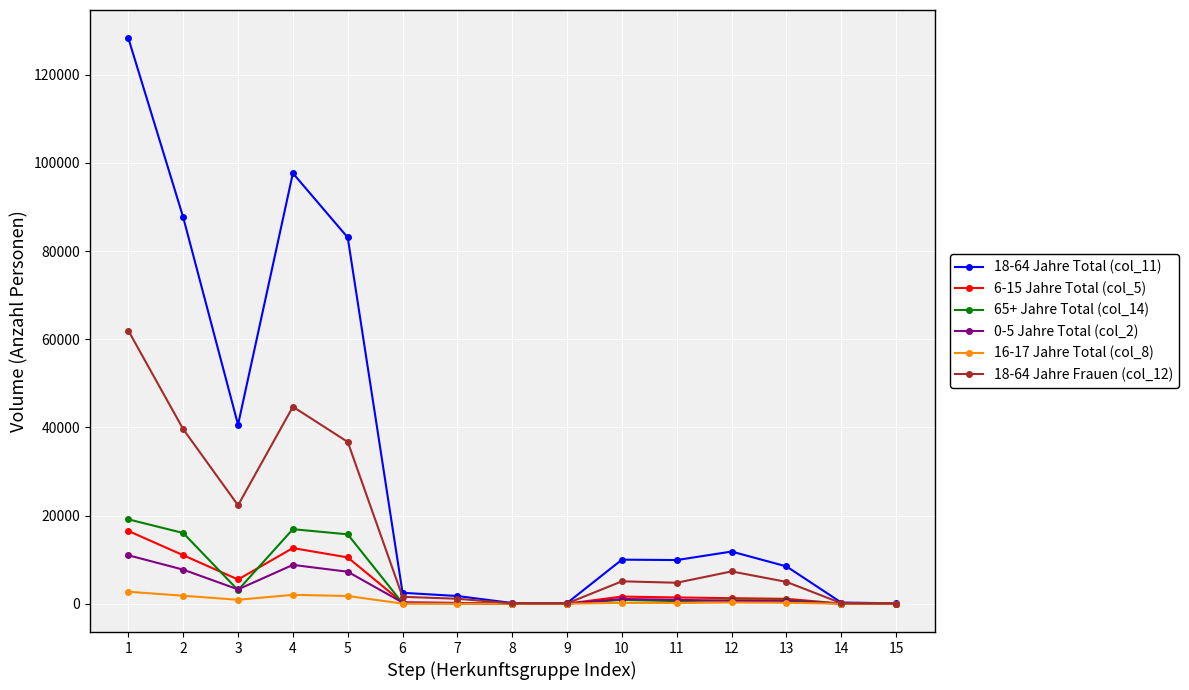

List the series in order of their peak value, highest first.

18-64 Jahre Total (col_11), 18-64 Jahre Frauen (col_12), 65+ Jahre Total (col_14), 6-15 Jahre Total (col_5), 0-5 Jahre Total (col_2), 16-17 Jahre Total (col_8)